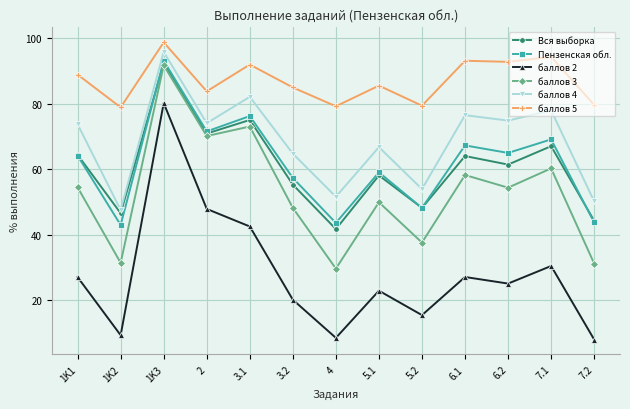

What position from the left is 7.2?

13